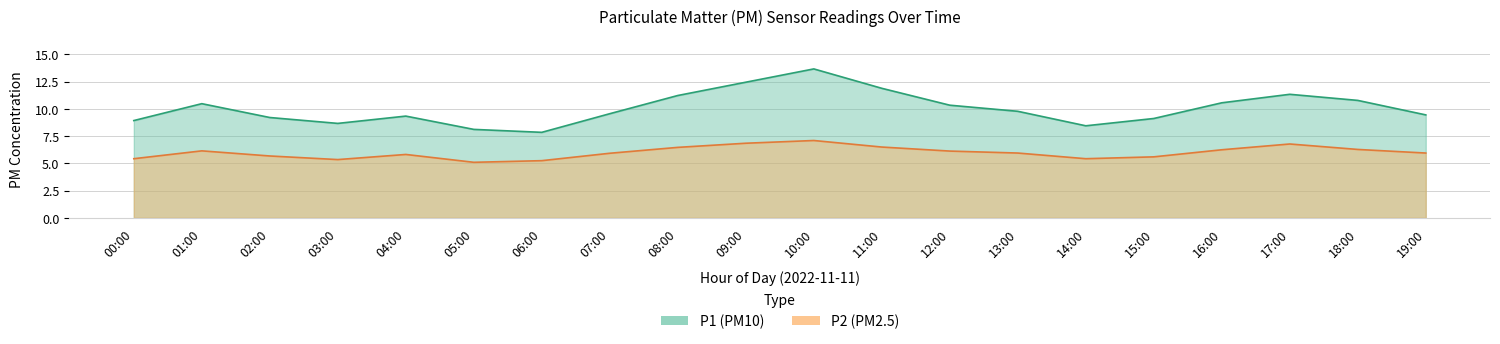

Rank the series by their maximum value, from highest to lowest.

P1, P2